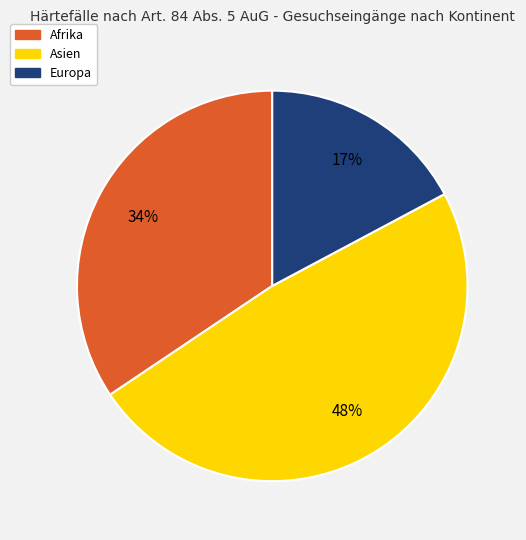

To the nearest percent, what is the difference between the Afrika and Asien slice percentages?

14%